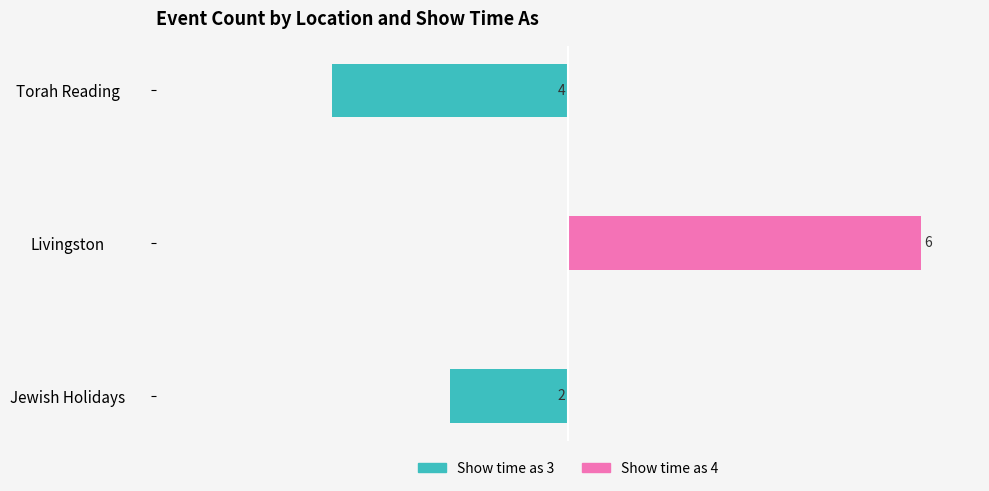

Which series has the largest range (max minus min)?

Show time as 4